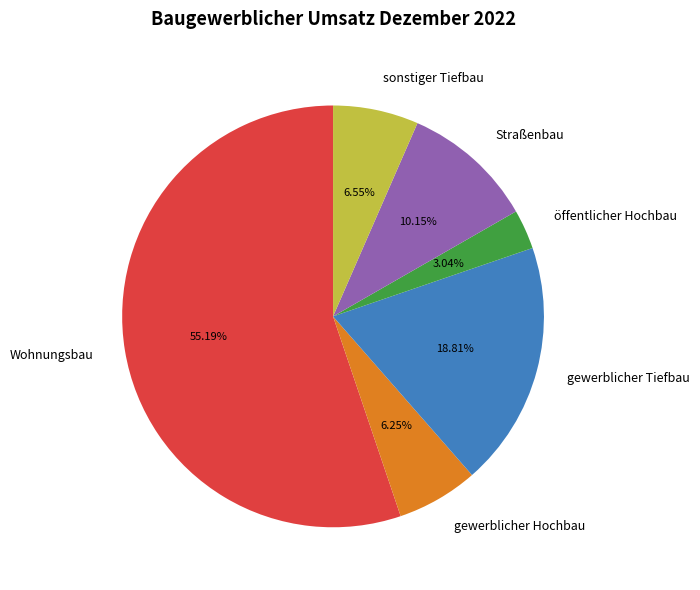

Is there any slice that represents more than half of the pie?

Yes